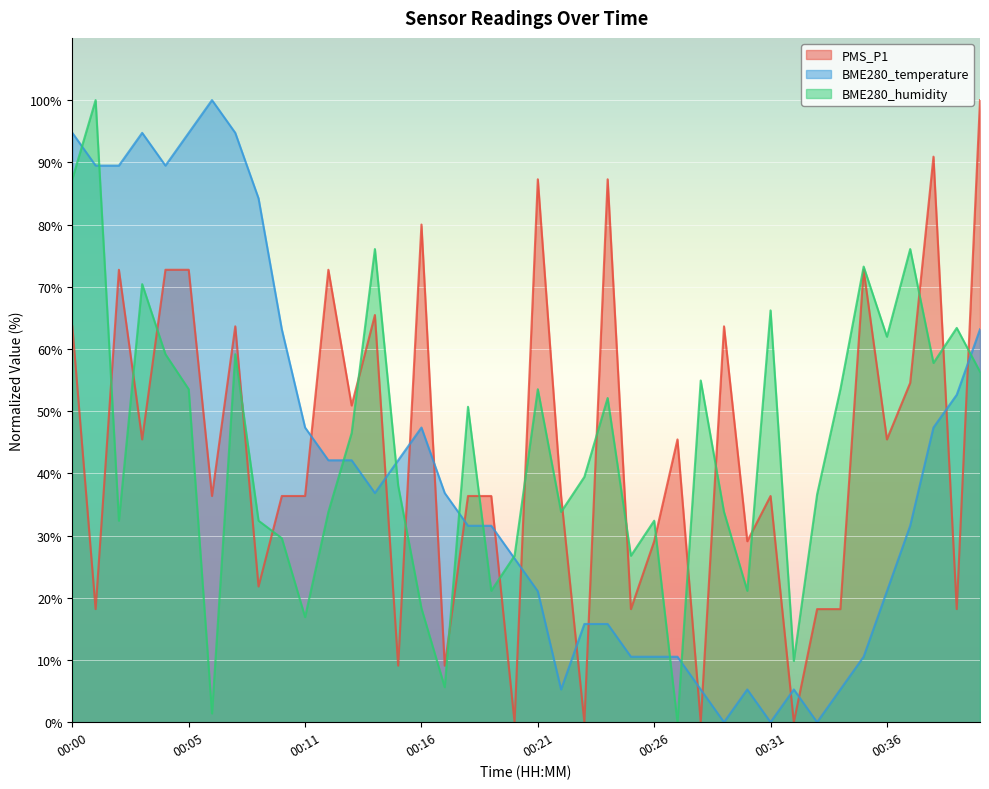

What is the highest value of the BME280_humidity series?

100.0